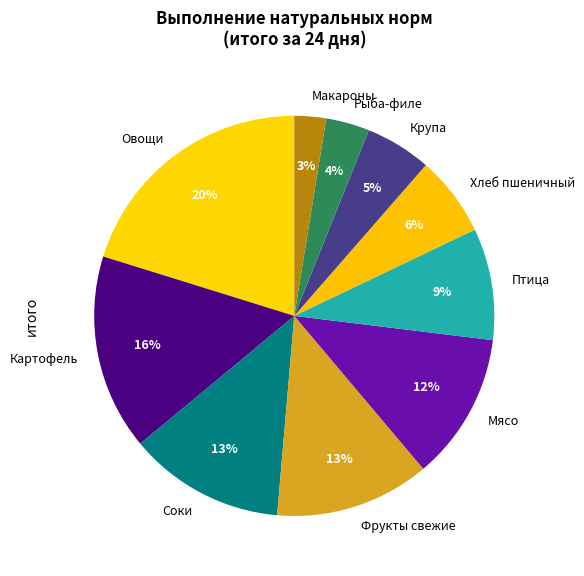

Which slice is the largest?

Овощи